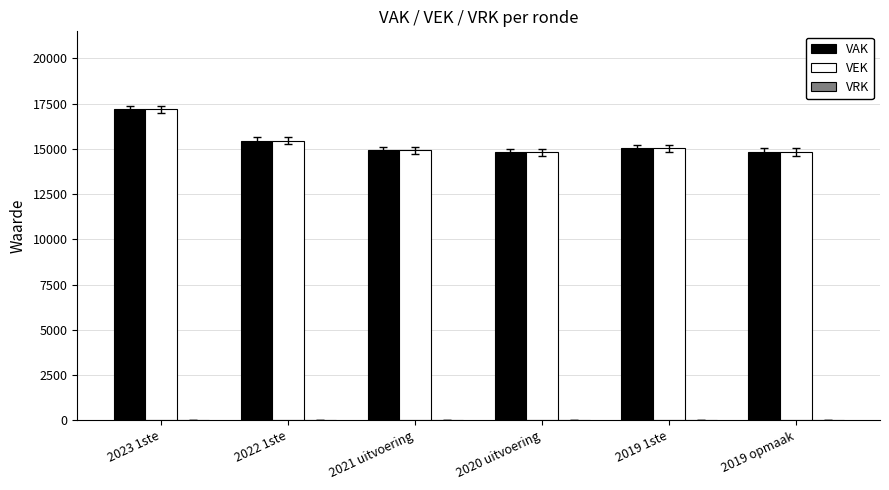

What is the value of the VEK bar at the 2nd from the left?

15449